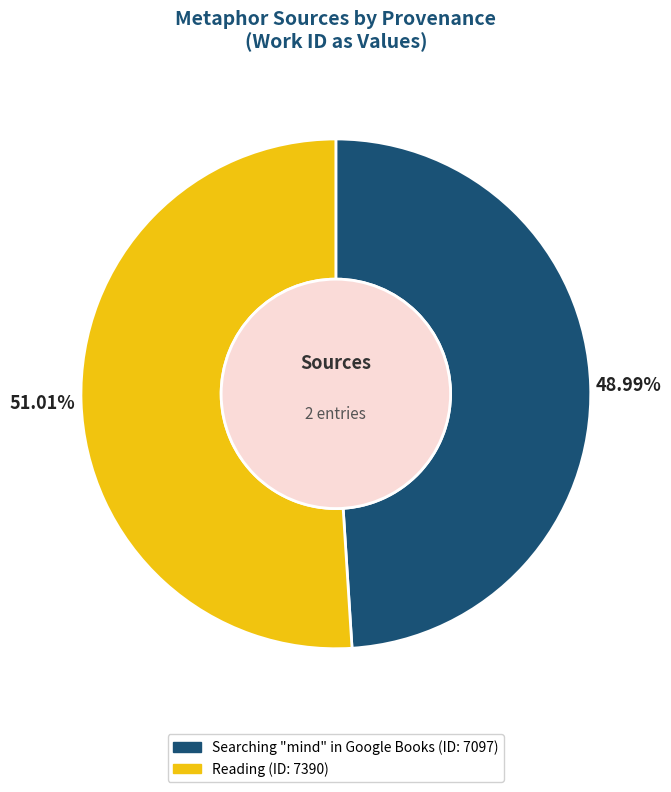

How many segments does this pie chart have?

2